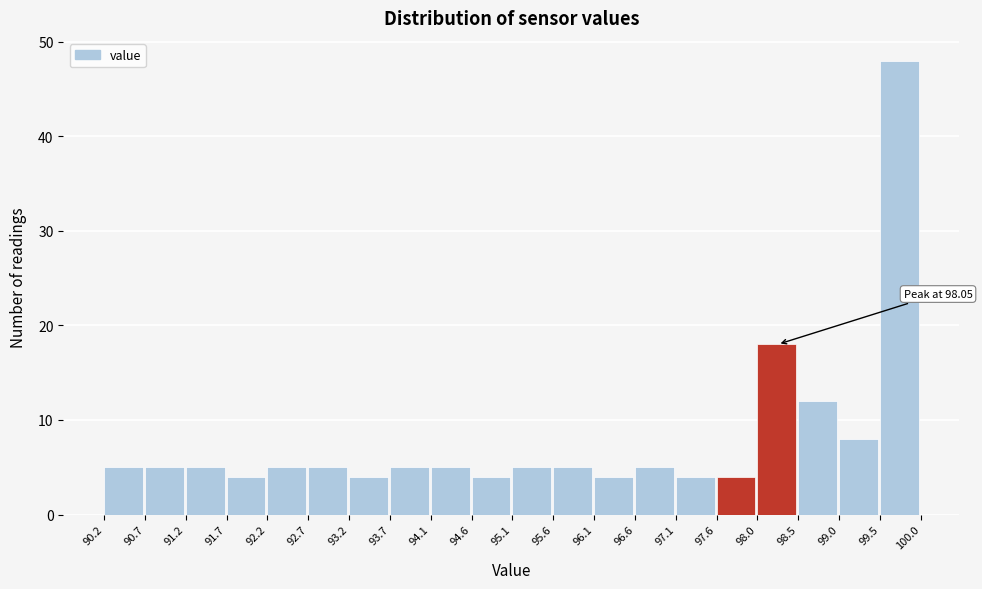

Which range on the x-axis has the tallest bar?

99.5 to 100.0